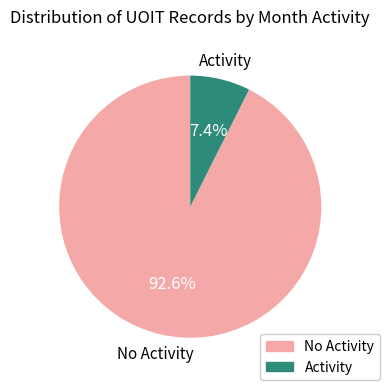

Which slice is the smallest?

Activity